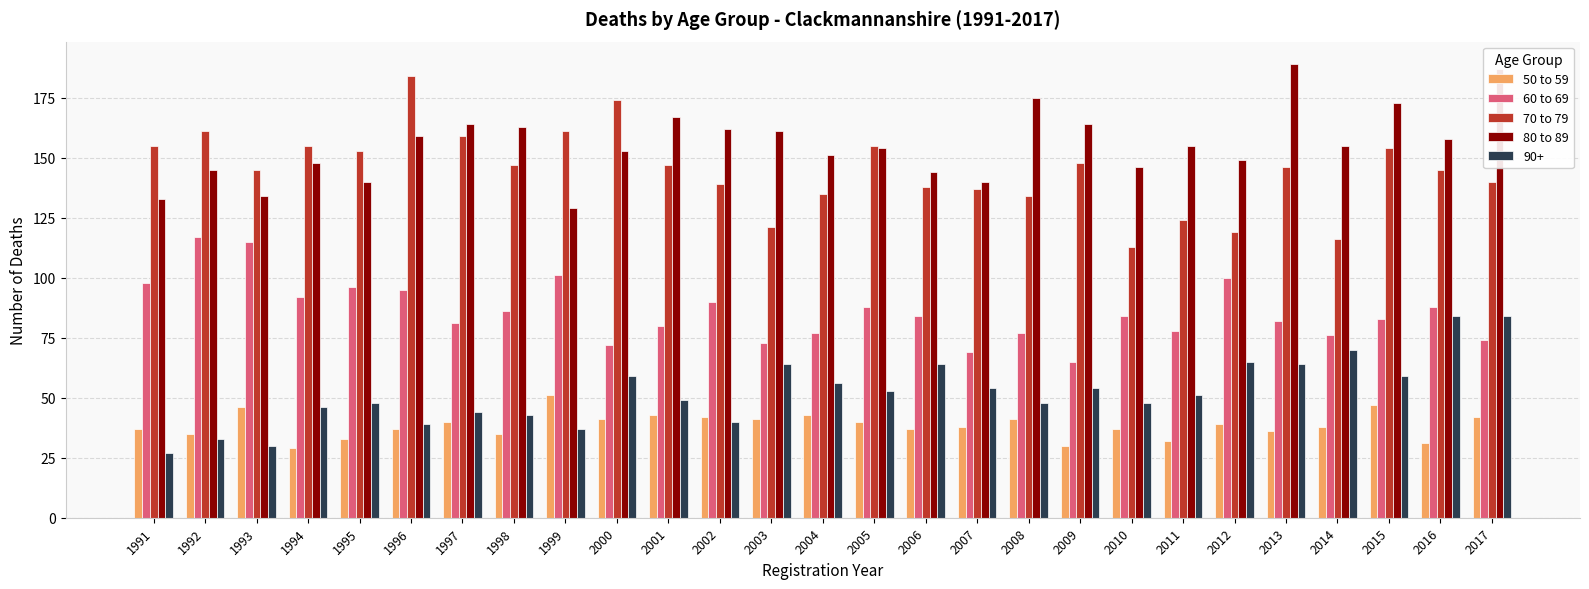

Rank the series at 1992 from lowest to highest value.

90+, 50 to 59, 60 to 69, 80 to 89, 70 to 79